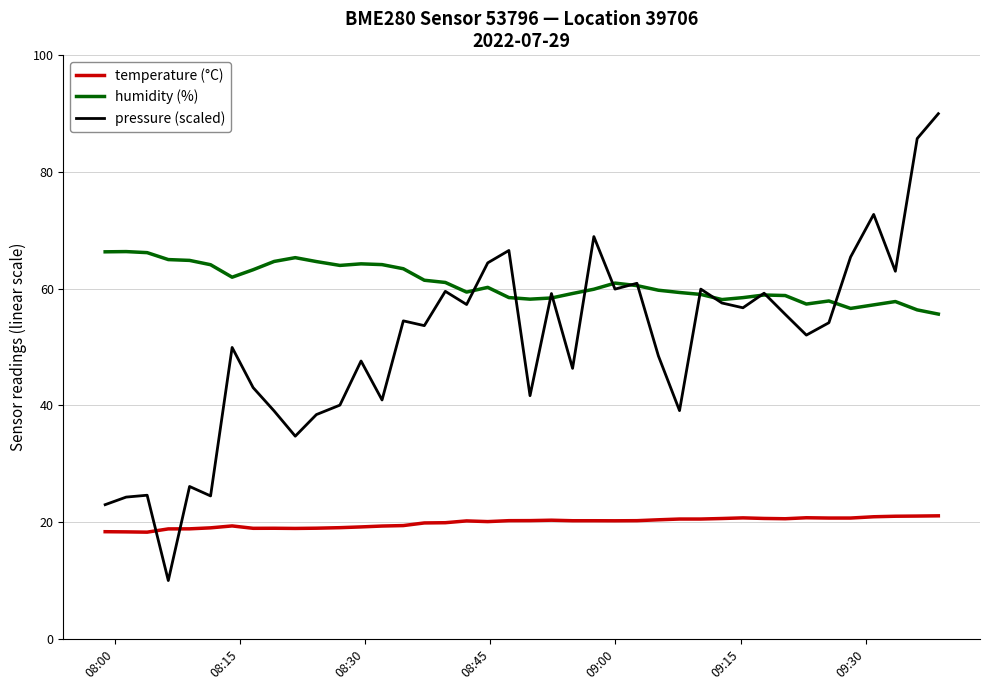

Rank the series by their maximum value, from highest to lowest.

pressure (scaled), humidity (%), temperature (°C)